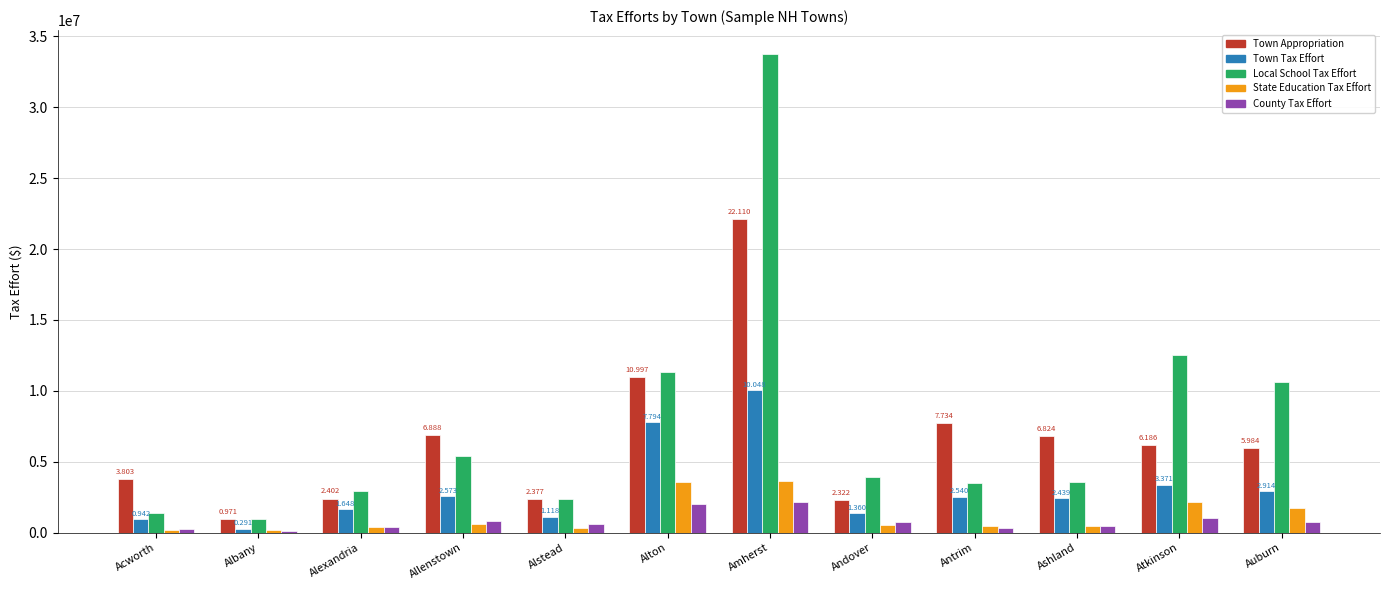

At how many categories does at least one series exceed 14207709?

1